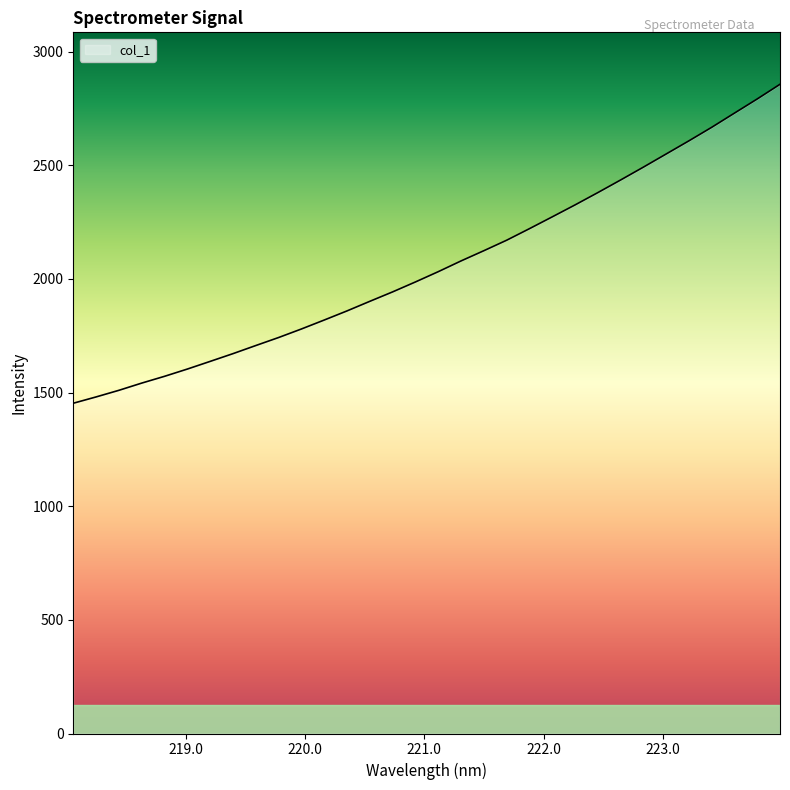

What is the difference between the maximum and minimum values?

1403.2